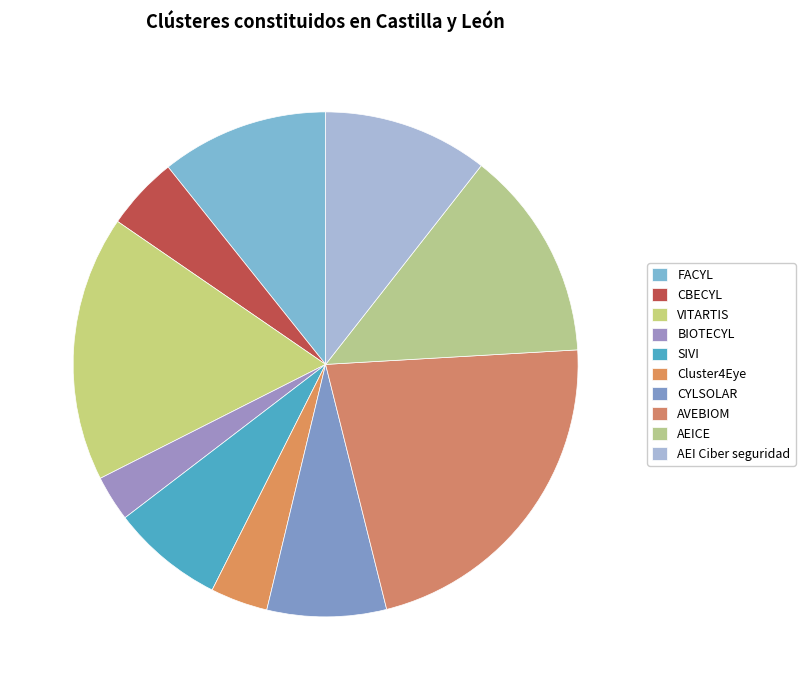

Rank the categories by value from lowest to highest.

BIOTECYL, Cluster4Eye, CBECYL, SIVI, CYLSOLAR, AEI Ciber seguridad, FACYL, AEICE, VITARTIS, AVEBIOM